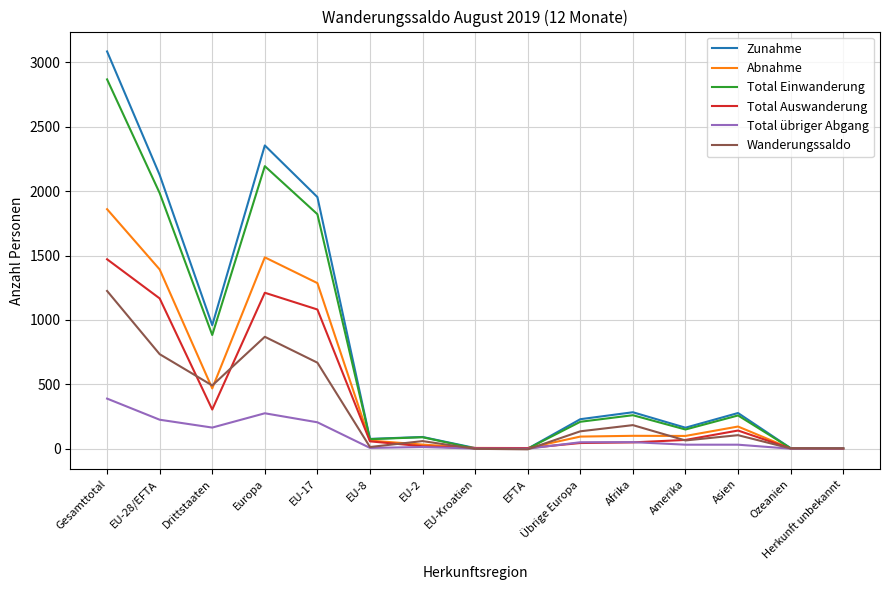

What are all the series names shown in the legend?

Zunahme, Abnahme, Total Einwanderung, Total Auswanderung, Total übriger Abgang, Wanderungssaldo